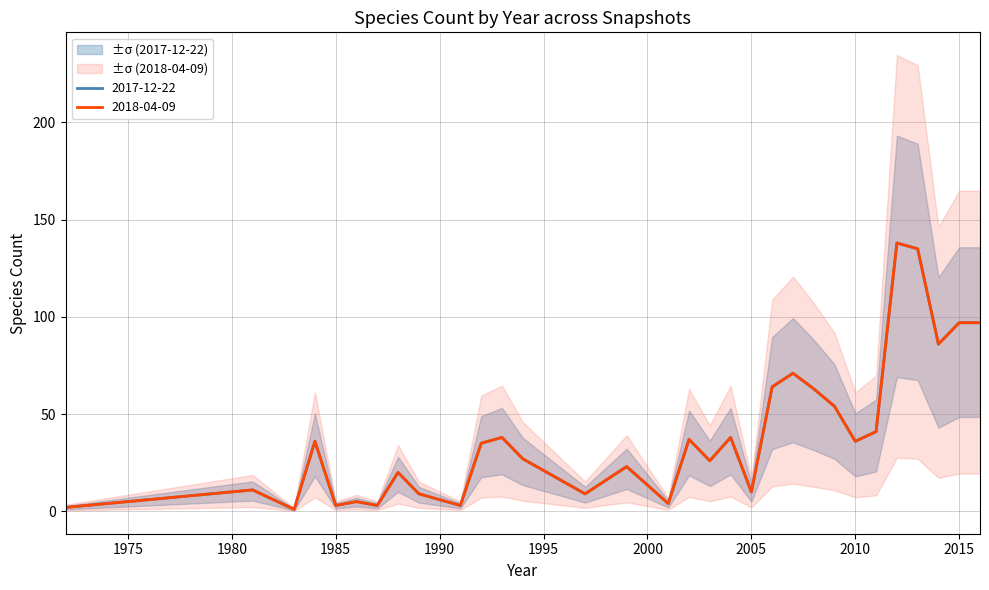

What is the total value across all series at 1983?

2